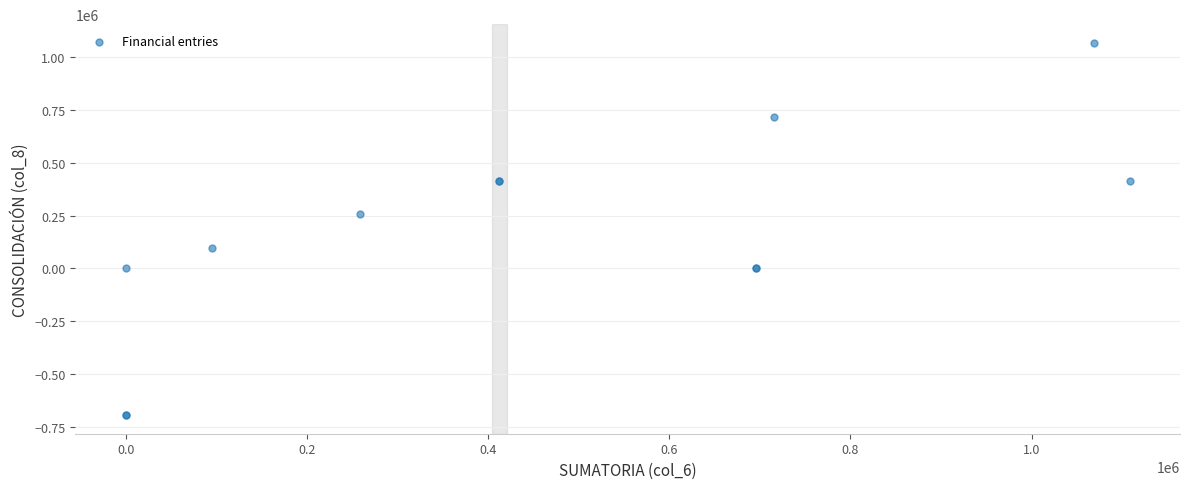

What Y value in the scatter plot is closest to 186568?

258387.0